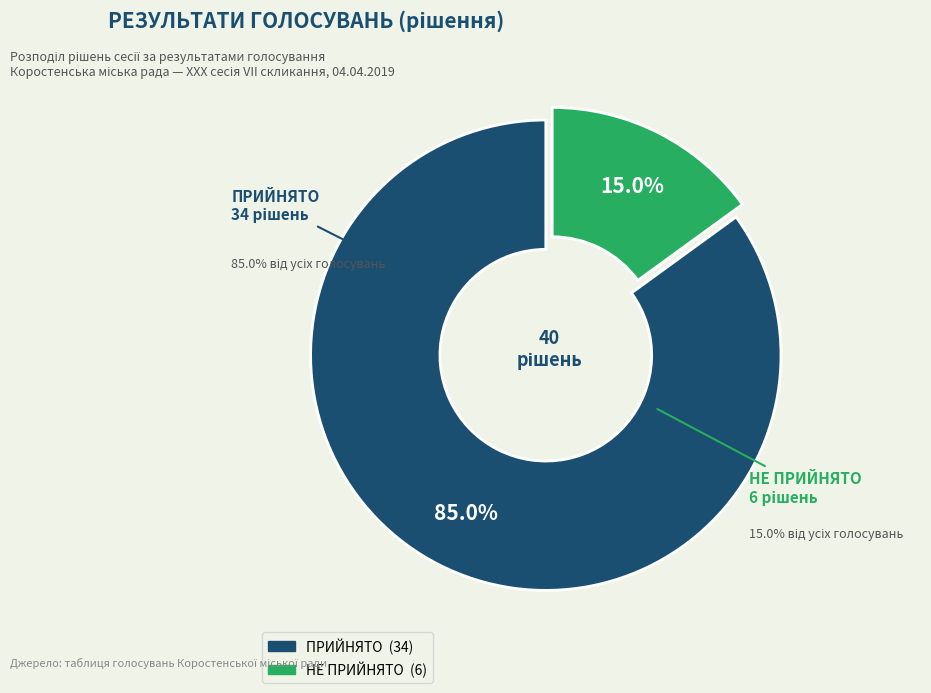

To the nearest percent, what is the difference between the ПРИЙНЯТО and НЕ ПРИЙНЯТО slice percentages?

70%